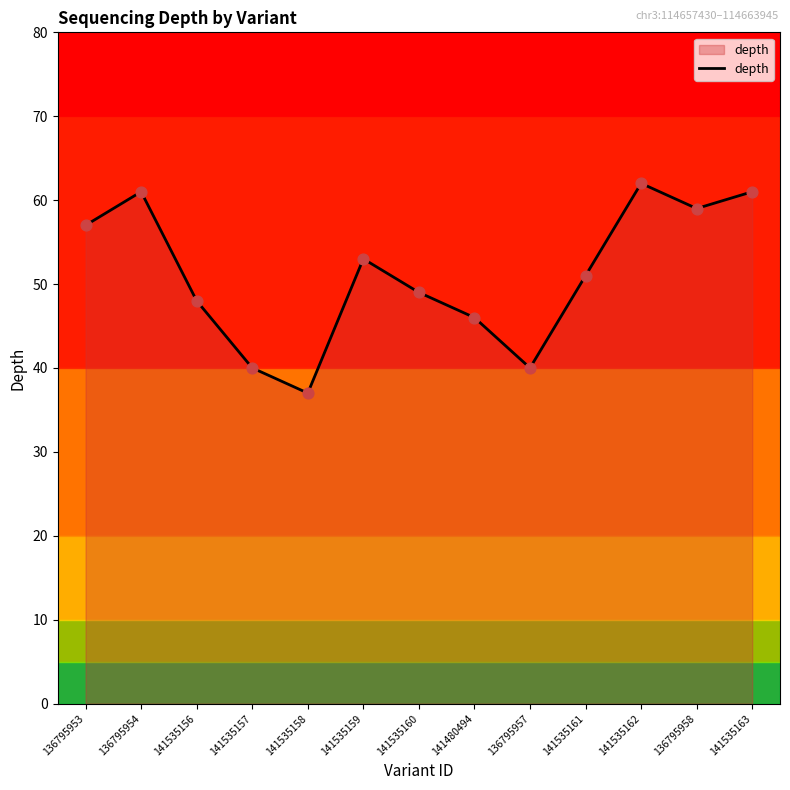

What is the change in value from 141535162 to 136795958?

-3